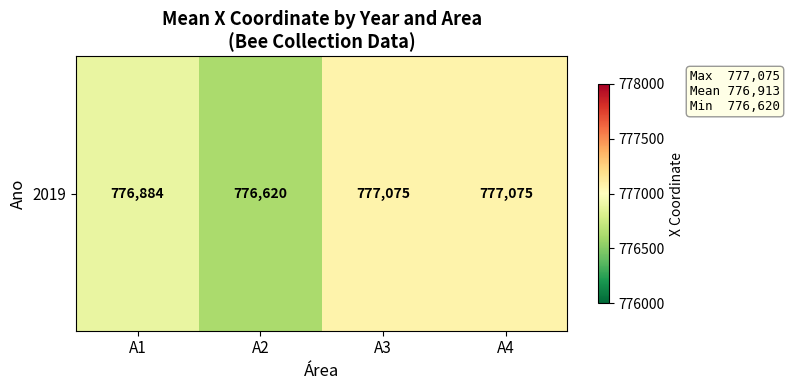

What is the minimum value shown in the chart?

776620